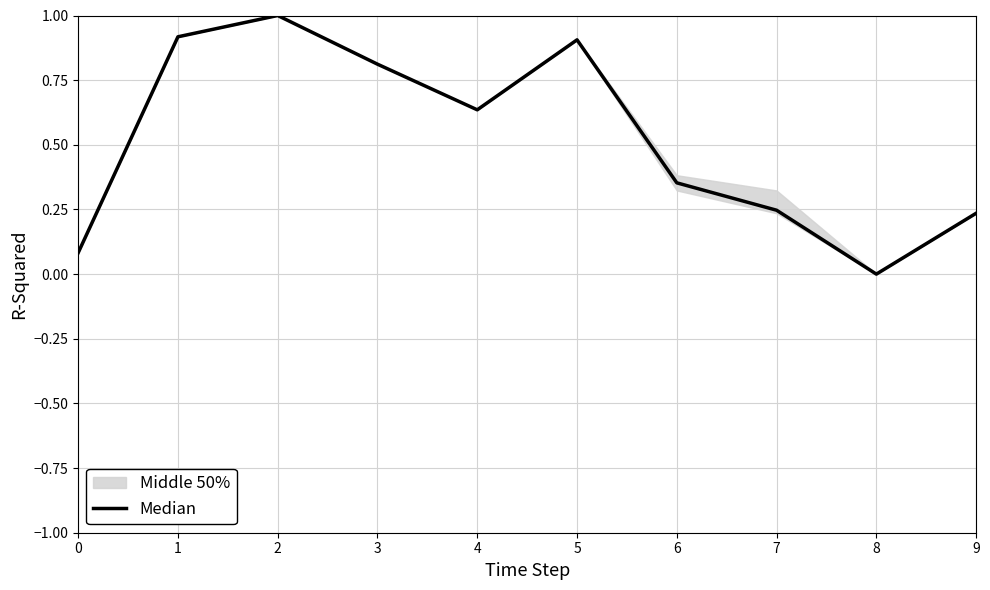

Is this an area chart (filled region under the line)?

No